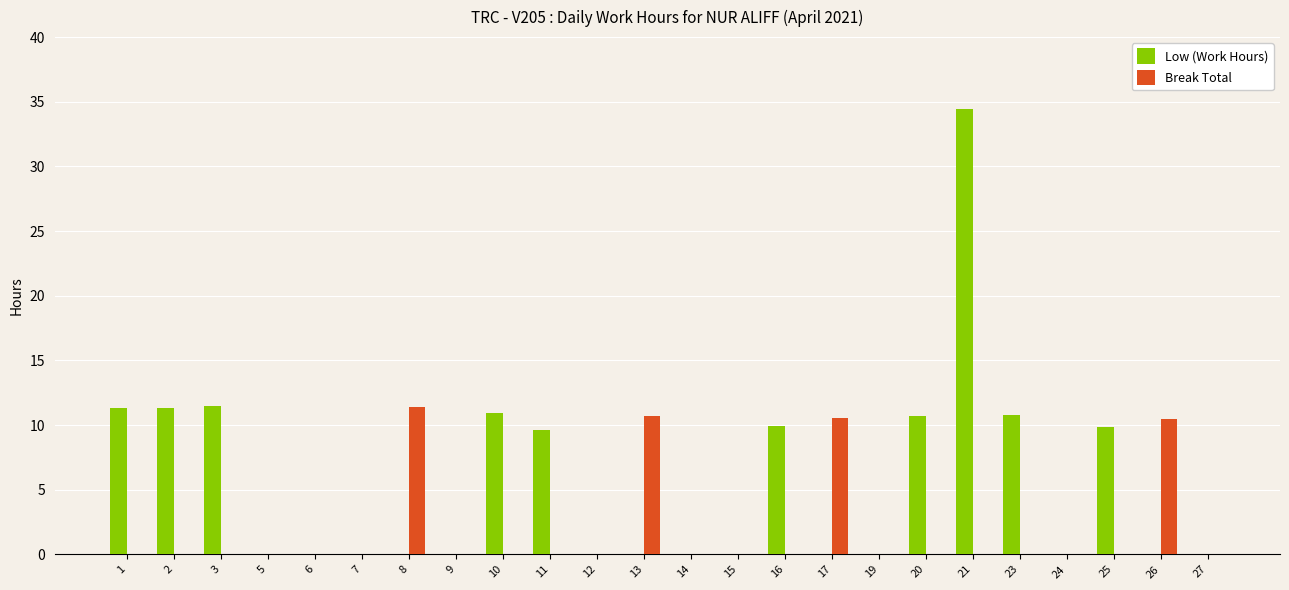

The value of Low (Work Hours) at 20 is 10.7. True or false?

True